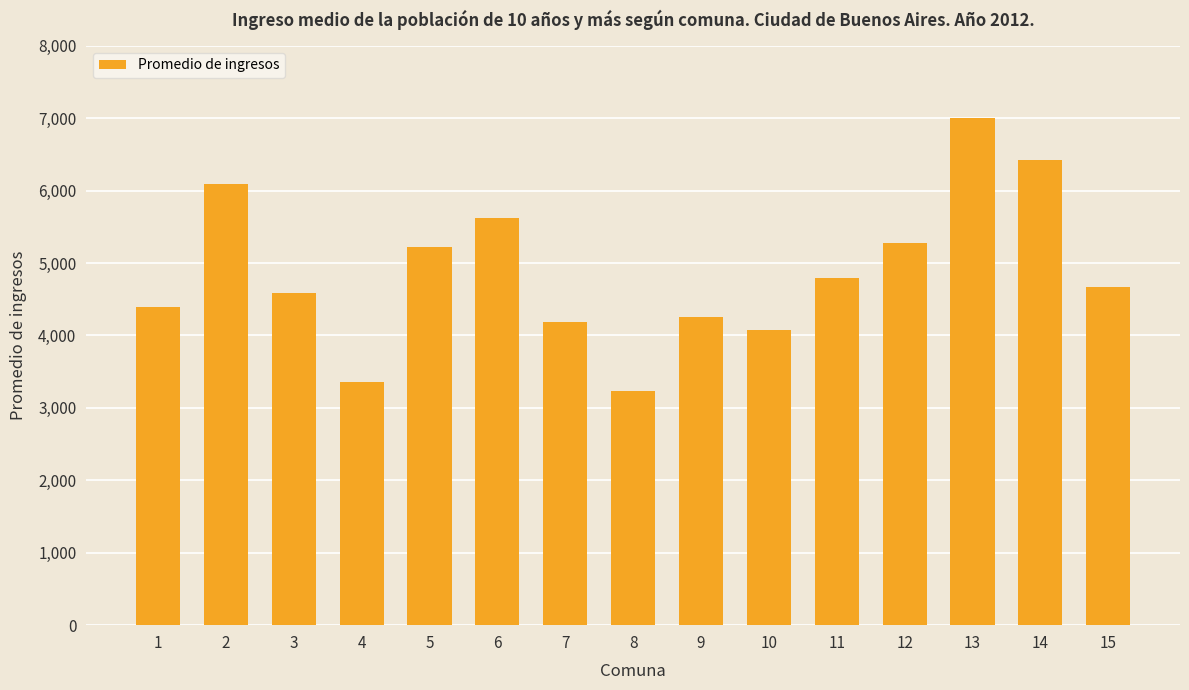

Reading left to right, transcribe all the data shown in this chart.

4390.3	6087.8	4583.4	3356.6	5218.9	5621.7	4186.5	3230.7	4252.2	4071.0	4788.1	5271.1	7003.0	6418.4	4664.2